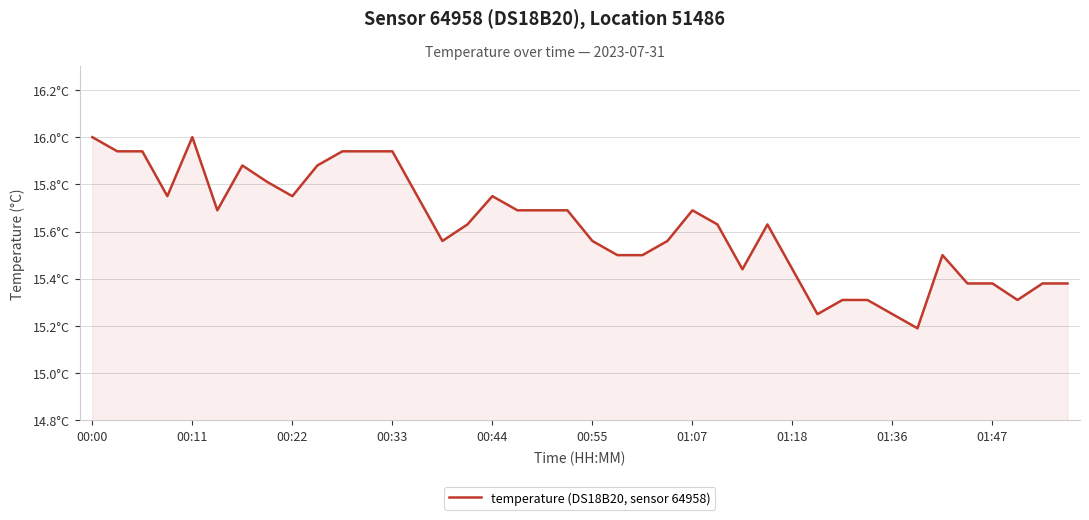

Does the chart have visible grid lines?

Yes